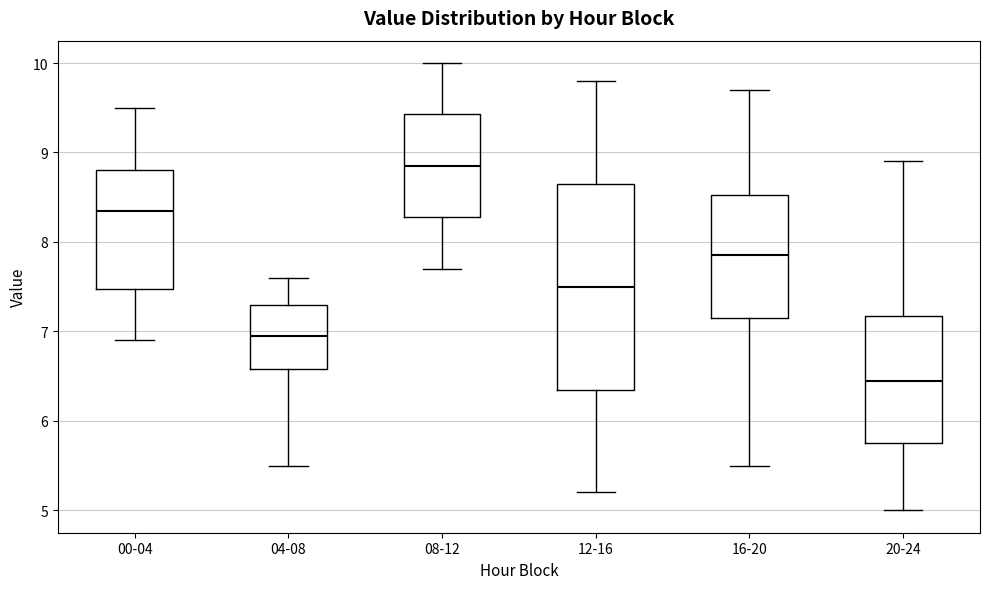

Which box has the highest median line?

08-12